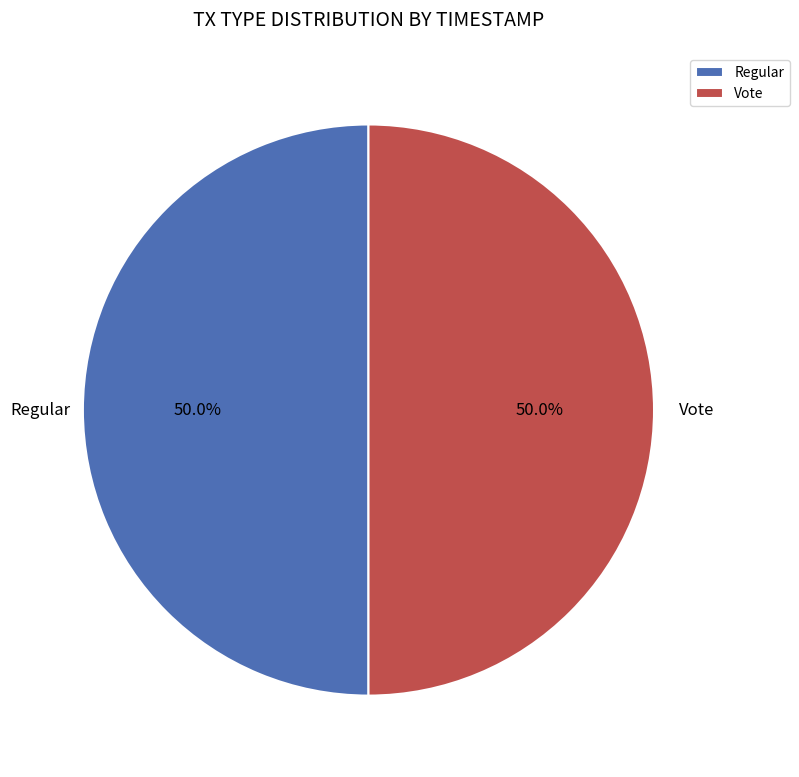

What is the total percentage of Regular and Vote?

100.0%